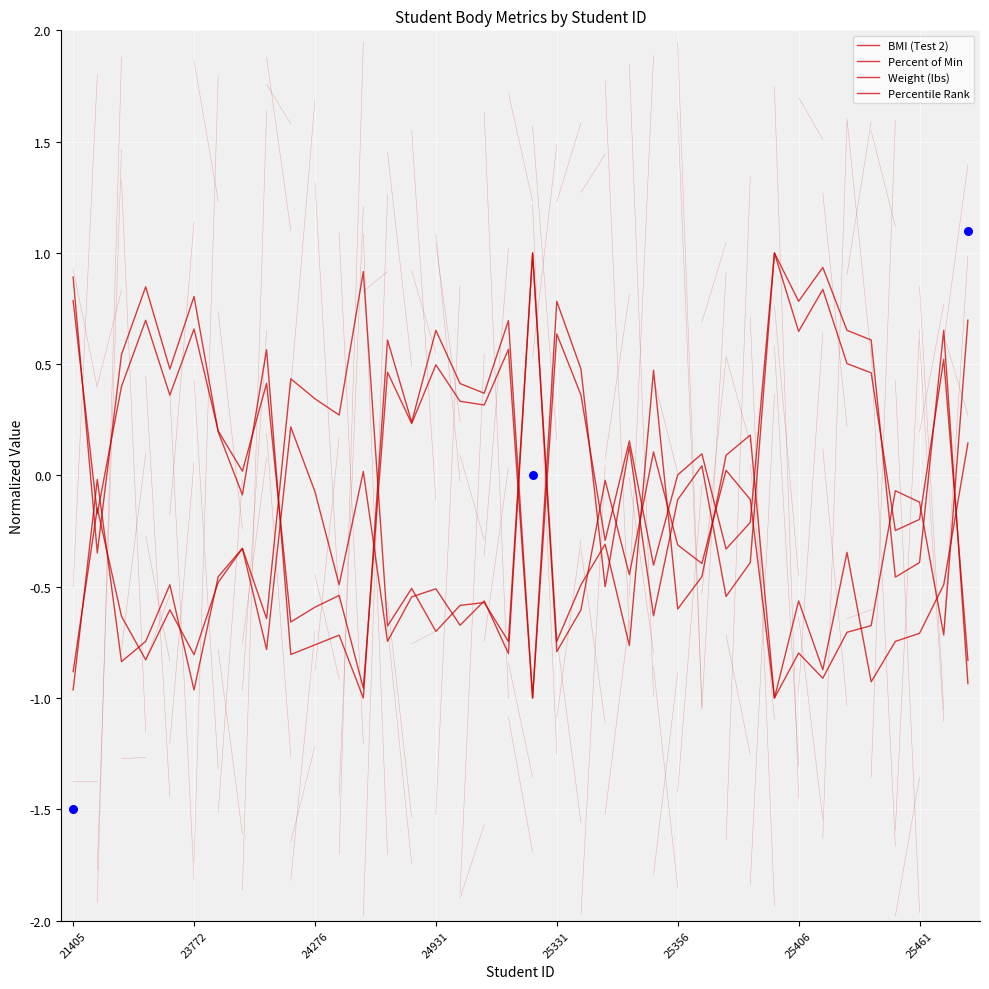

Which series has the largest total across all categories?

Percent of Min